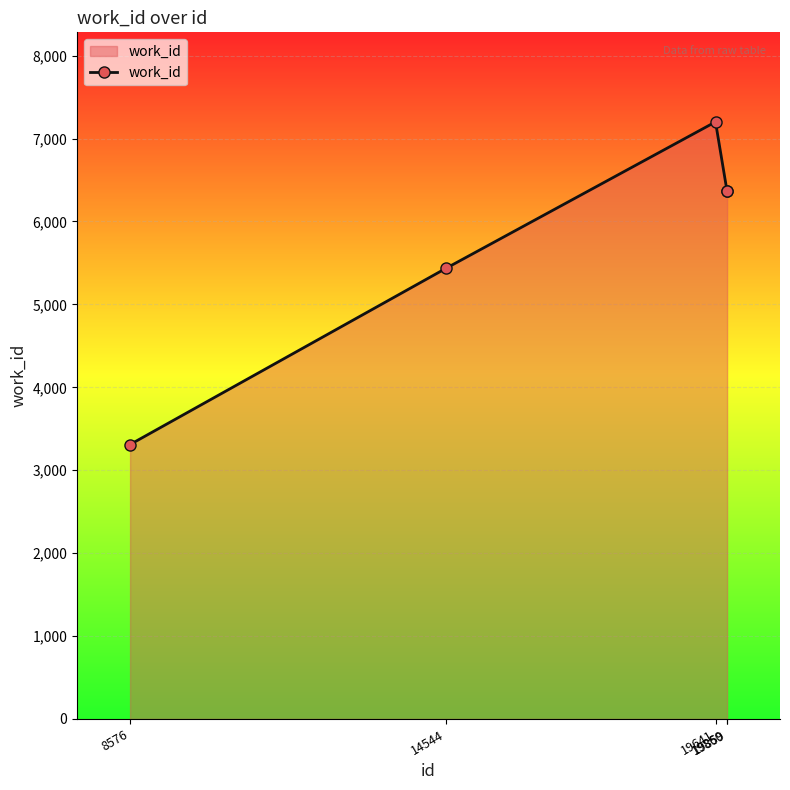

At which label is the value closest to 5255?

14544